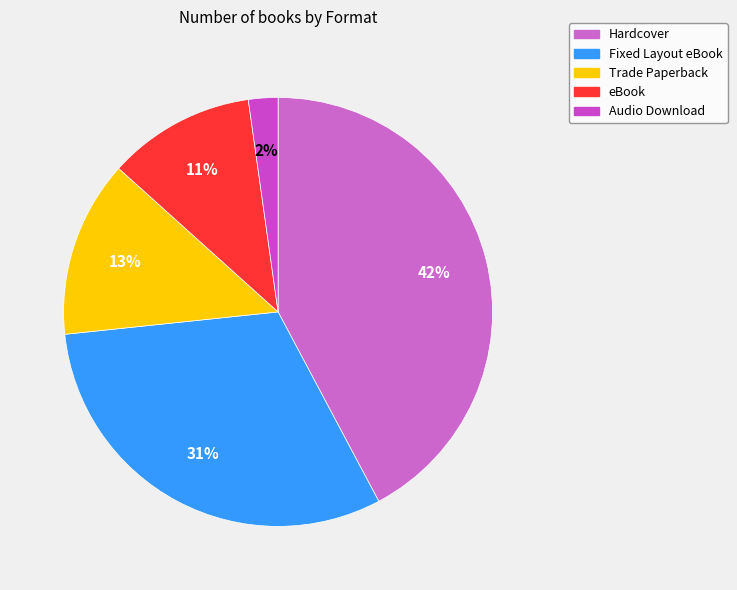

Between Fixed Layout eBook and Trade Paperback, which is larger?

Fixed Layout eBook